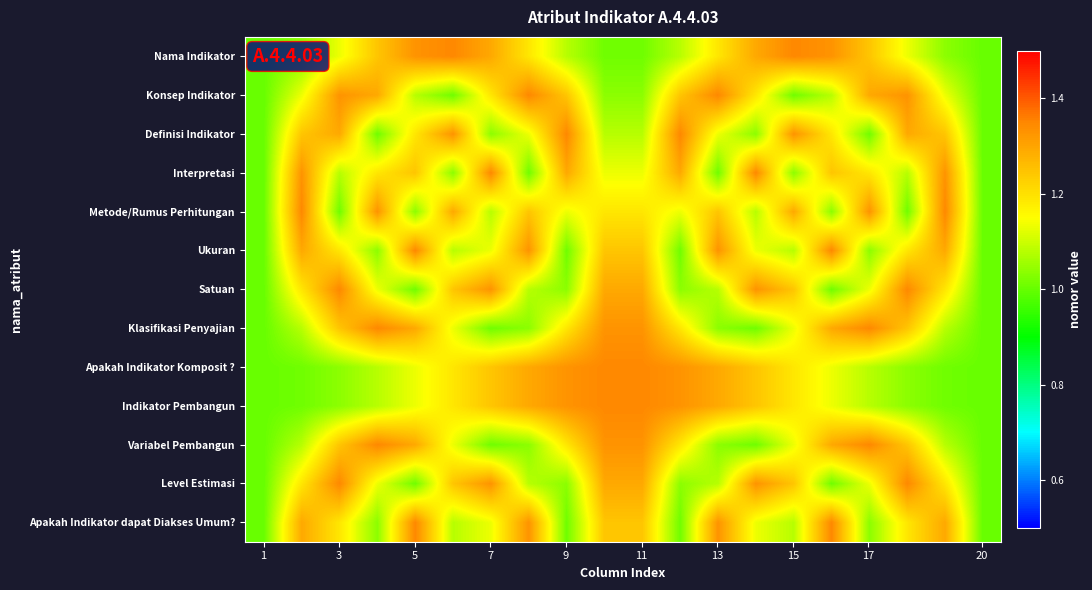

List the series in order of their peak value, highest first.

Variabel Pembangun, Level Estimasi, Nama Indikator, Konsep Indikator, Definisi Indikator, Interpretasi, Metode/Rumus Perhitungan, Ukuran, Satuan, Klasifikasi Penyajian, Apakah Indikator Komposit ?, Indikator Pembangun, Apakah Indikator dapat Diakses Umum?